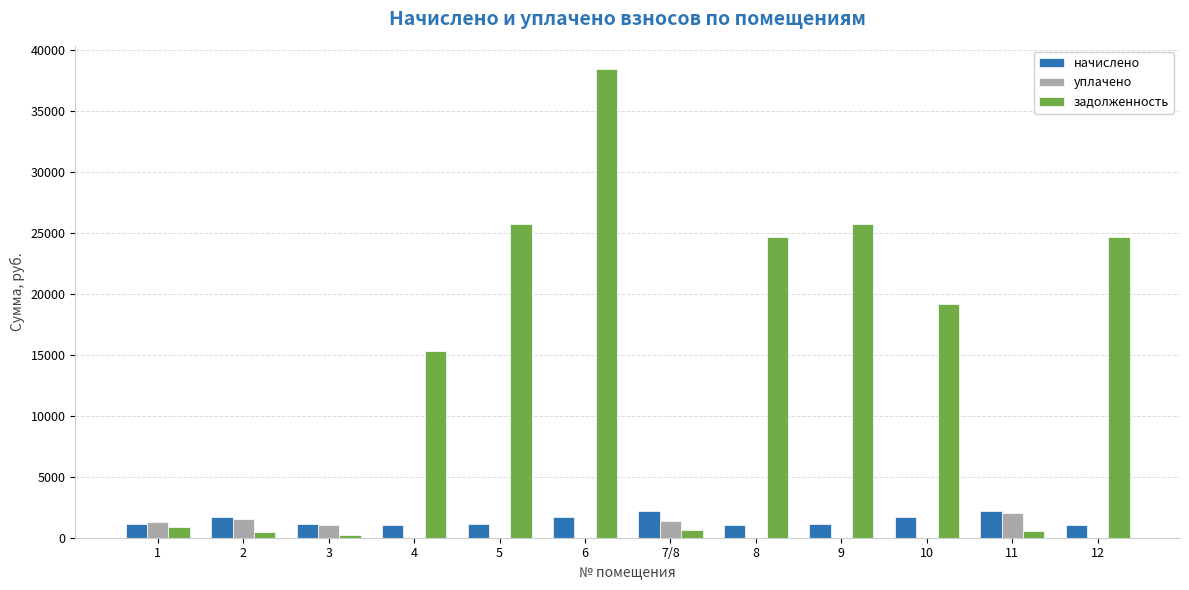

Which series has the widest spread of values?

задолженность